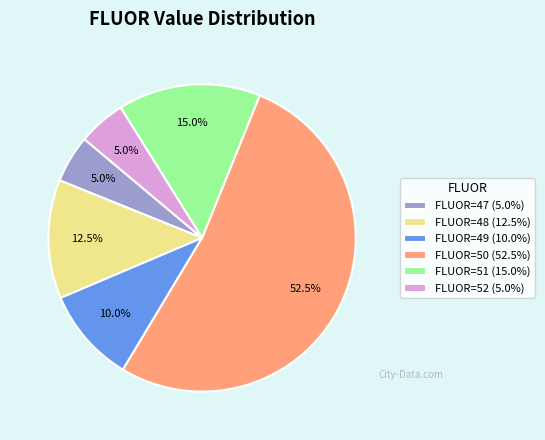

What percentage do FLUOR=52 (5.0%) and FLUOR=51 (15.0%) together represent?

20.0%